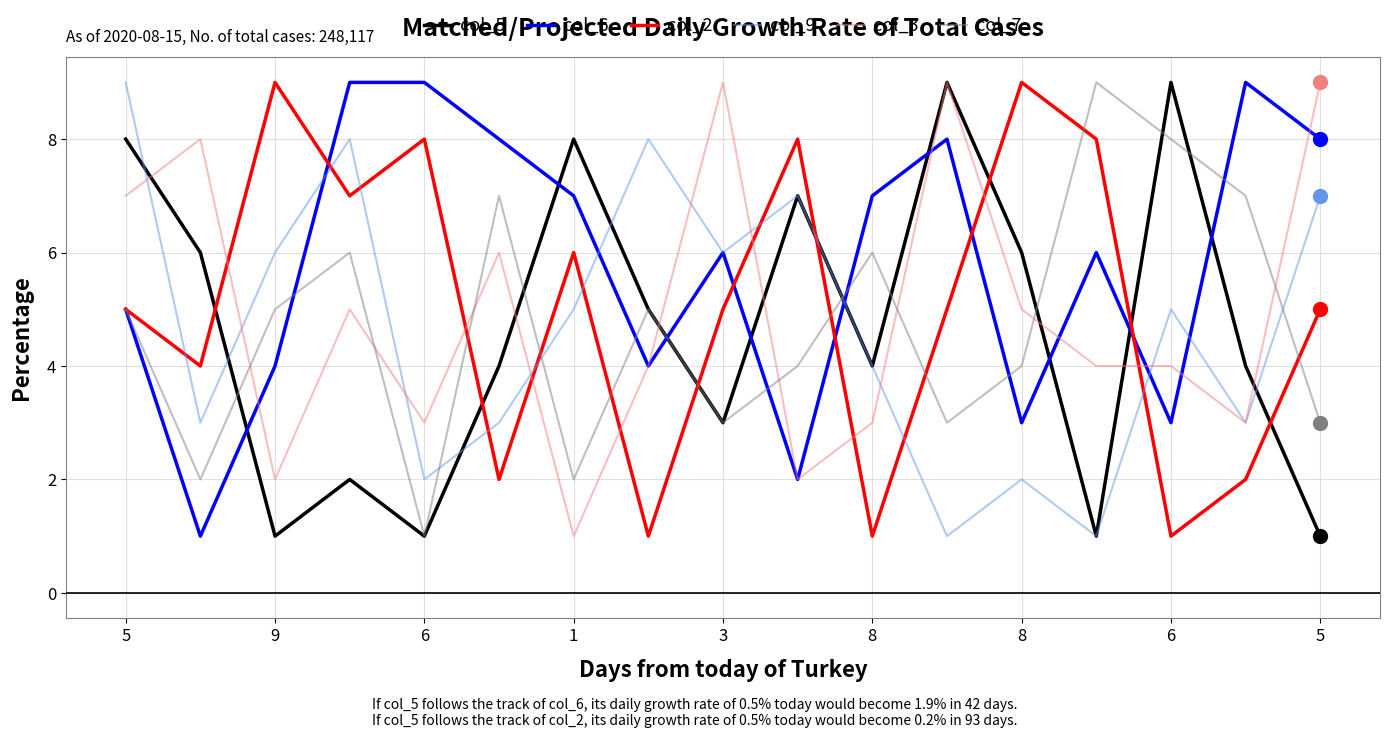

What is the maximum value shown in the chart?

9